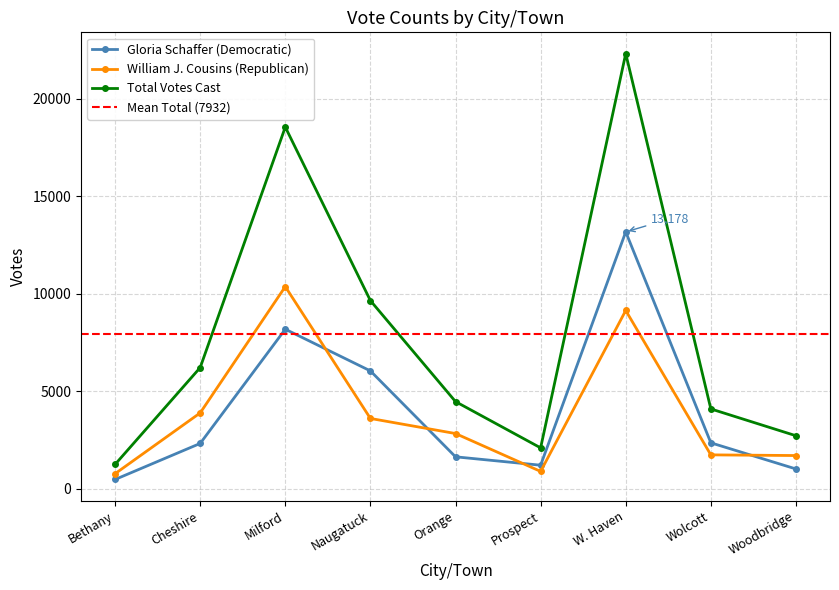

In William J. Cousins (Republican), how many points are higher than both neighbors (excluding endpoints)?

2